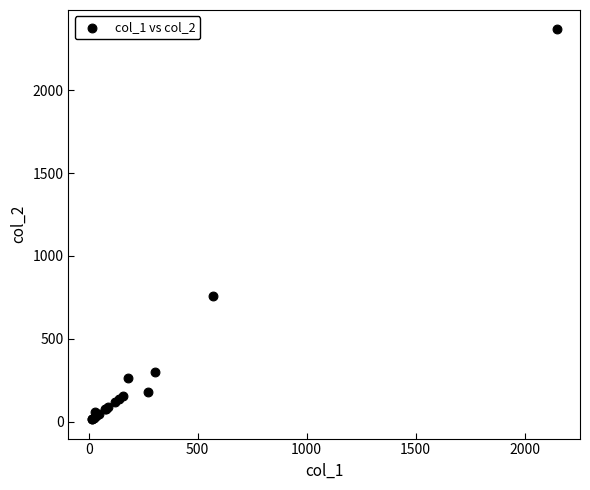

What Y value in the scatter plot is closest to 1191?

760.0